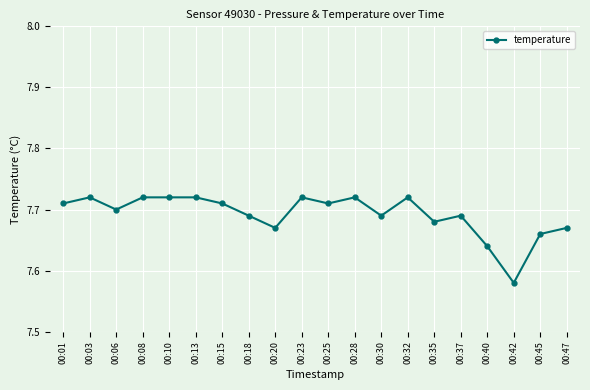

Between 00:45 and 00:42, which is larger?

00:45